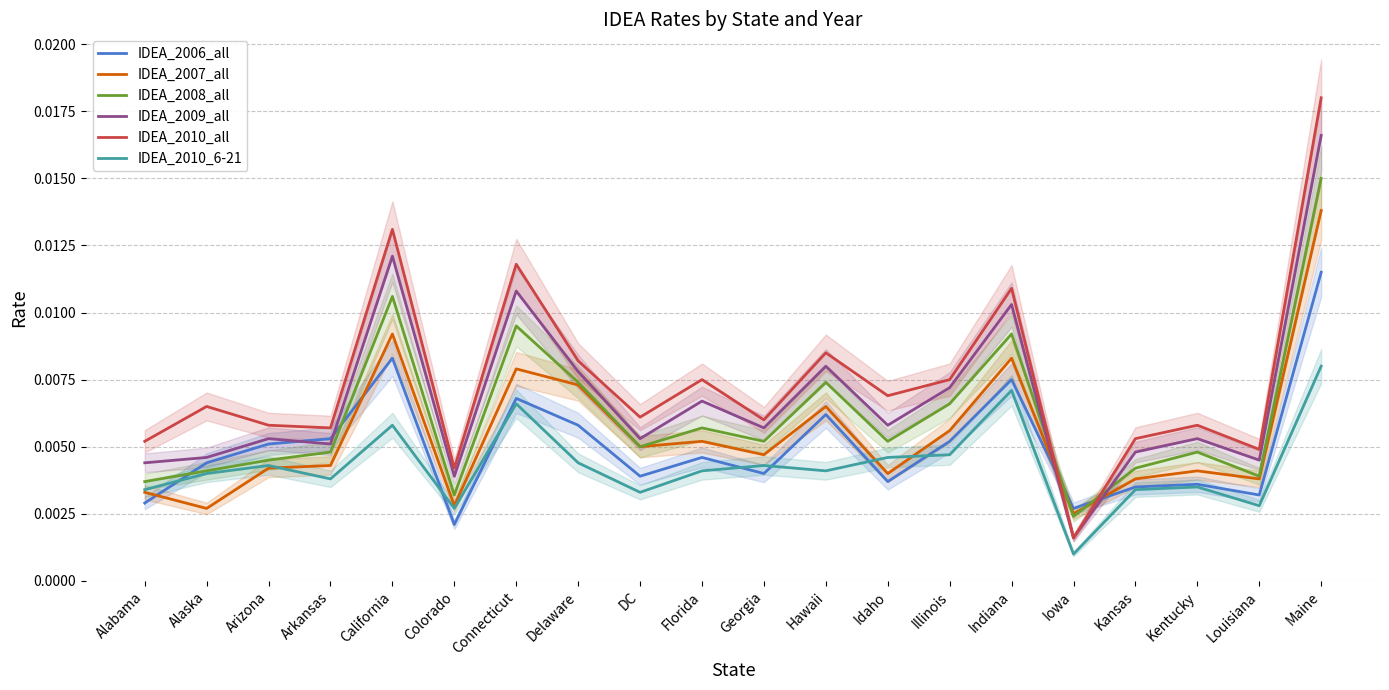

The IDEA_2010_all series shows 0.0 at Louisiana. True or false?

False